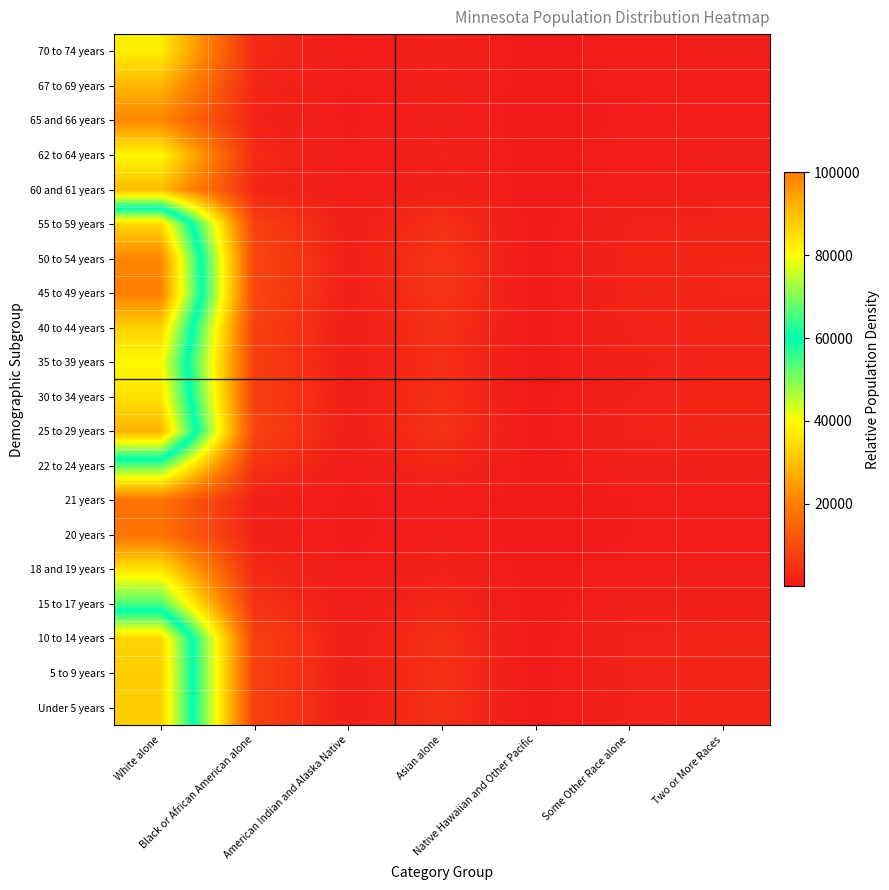

Rank the series by their maximum value, from lowest to highest.

21 years, 20 years, 65 and 66 years, 67 to 69 years, 60 and 61 years, 18 and 19 years, 70 to 74 years, 62 to 64 years, 22 to 24 years, 15 to 17 years, 35 to 39 years, 30 to 34 years, 55 to 59 years, 10 to 14 years, 40 to 44 years, Under 5 years, 5 to 9 years, 25 to 29 years, 50 to 54 years, 45 to 49 years